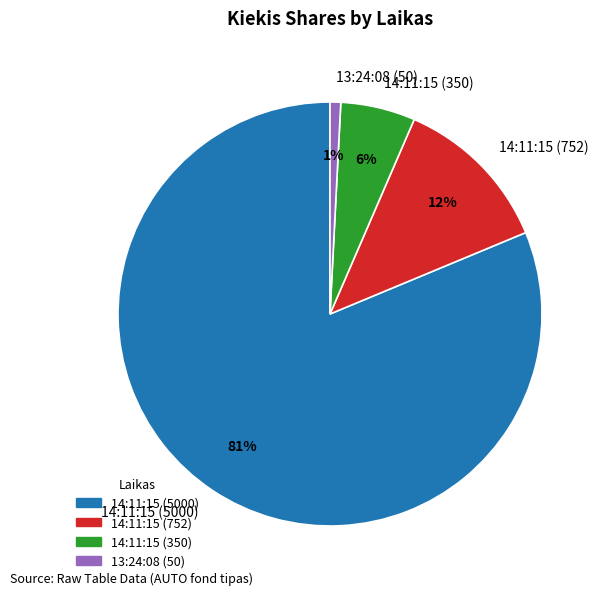

To the nearest percent, what is the combined percentage of 13:24:08 (50) and 14:11:15 (350)?

7%